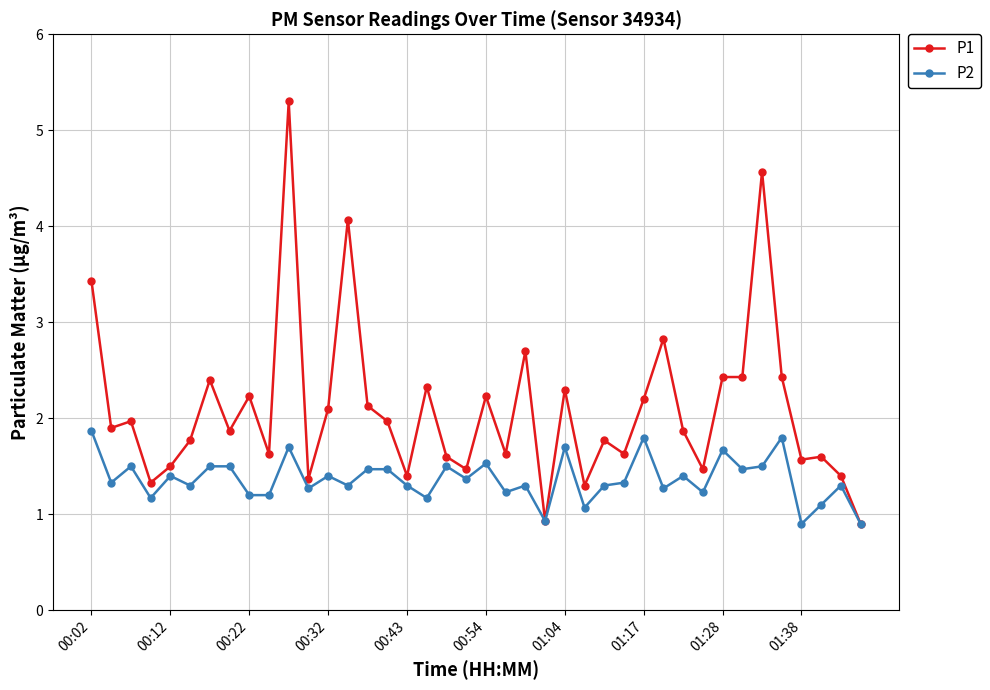

List the series in order of their overall mean, highest first.

P1, P2